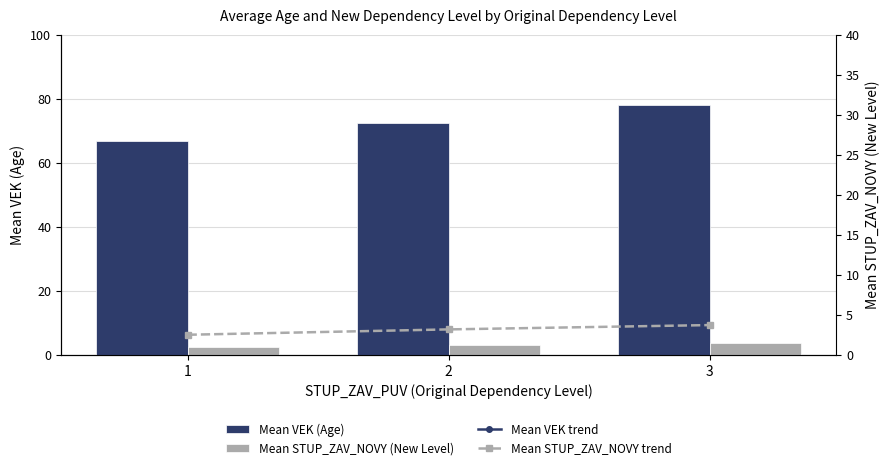

What is the minimum value for Mean VEK trend?

66.8